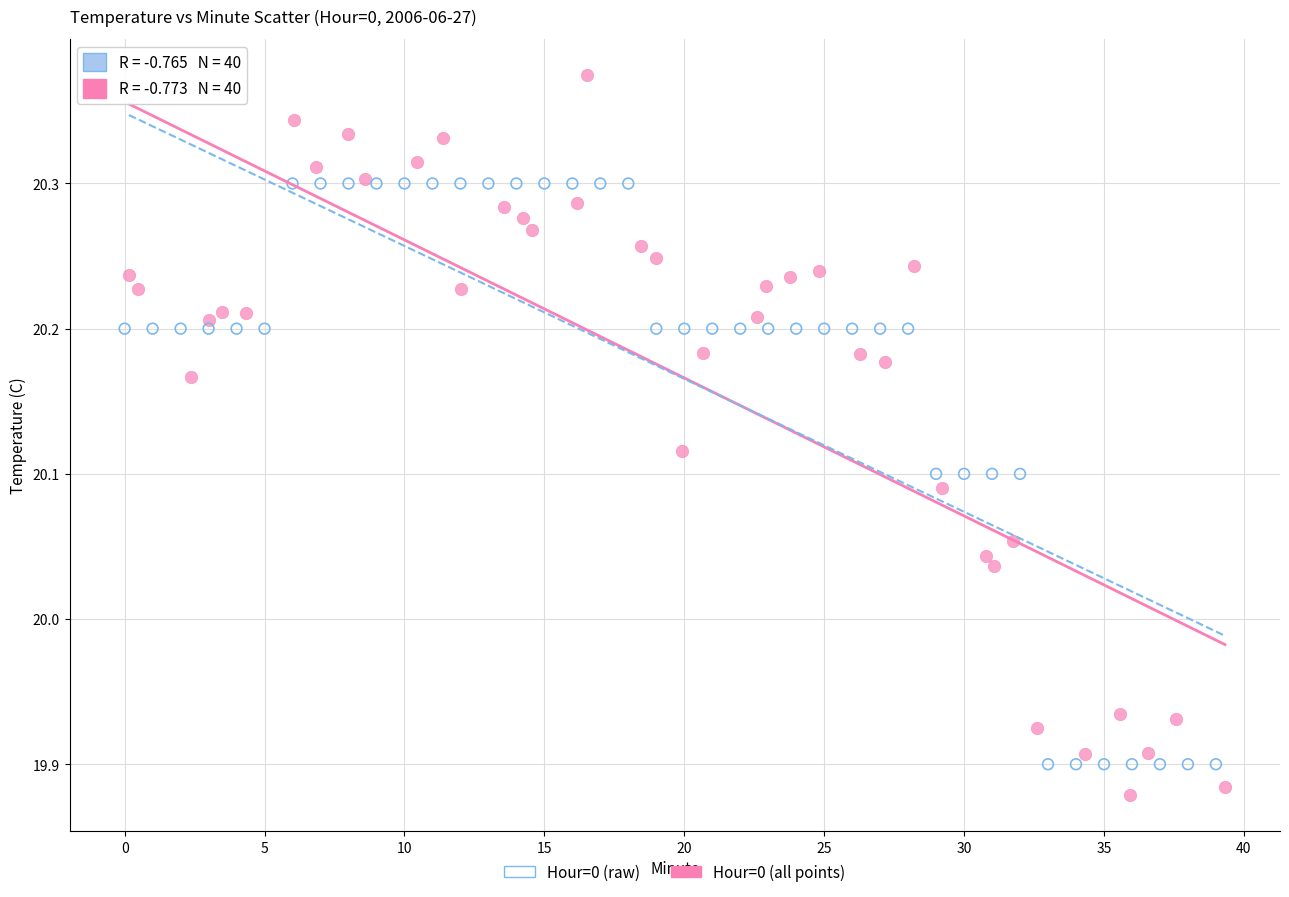

Which series reaches the minimum Y coordinate?

Hour=0 (all points)